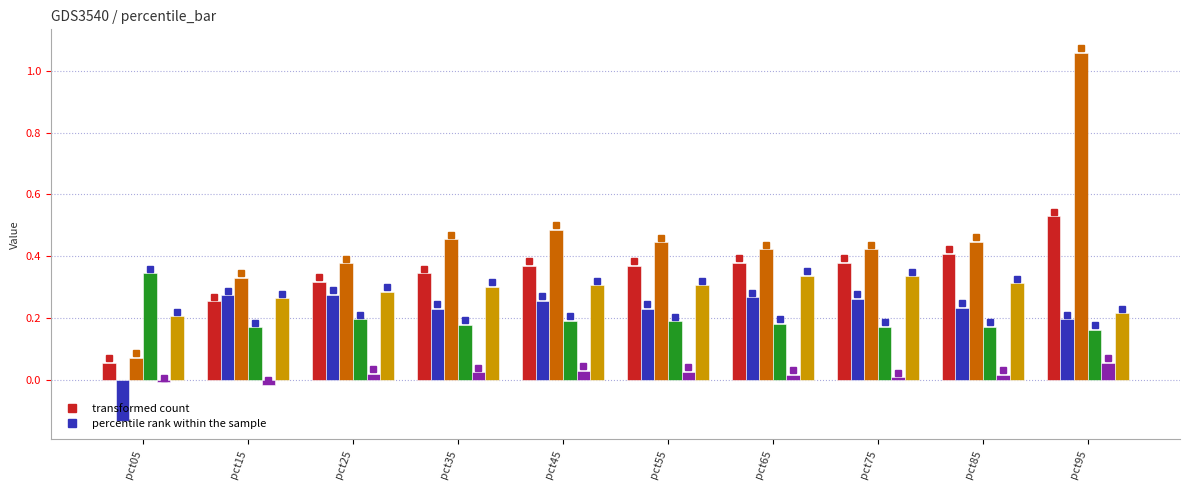

How many categories are shown in the chart?

10